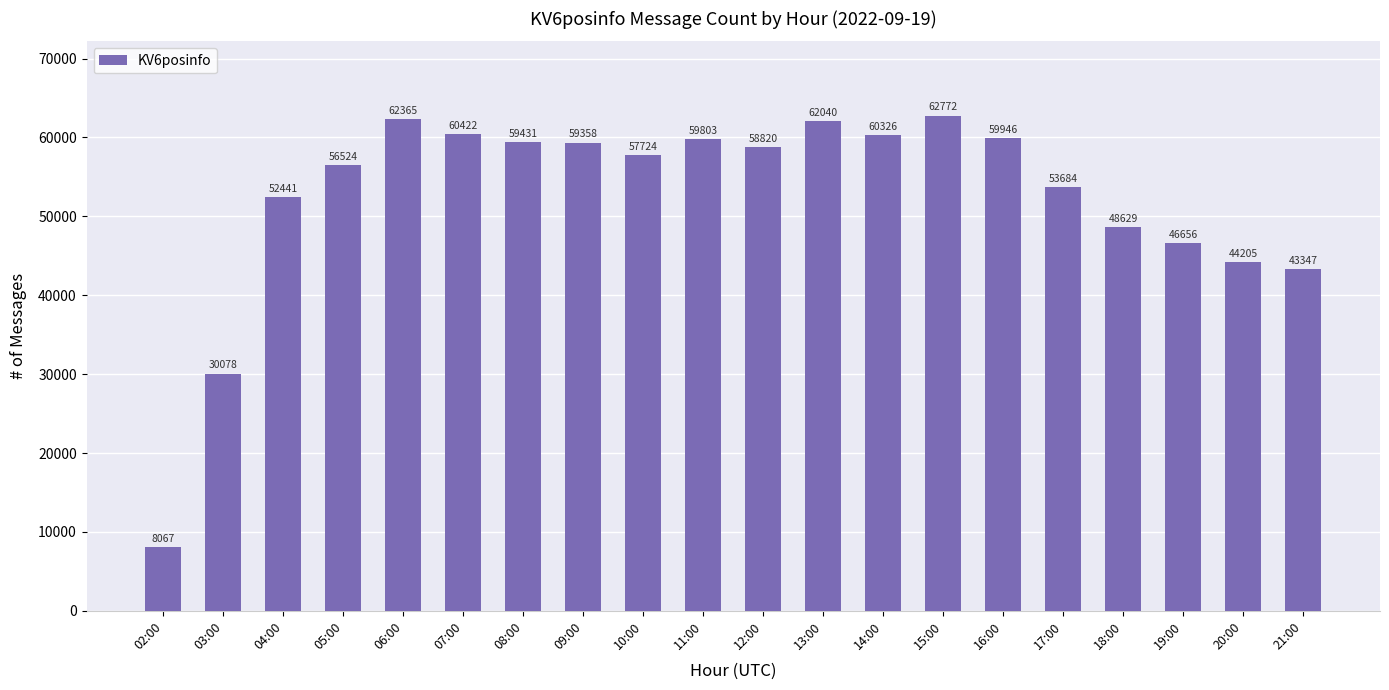

List the labels in order of value, largest first.

15:00, 06:00, 13:00, 07:00, 14:00, 16:00, 11:00, 08:00, 09:00, 12:00, 10:00, 05:00, 17:00, 04:00, 18:00, 19:00, 20:00, 21:00, 03:00, 02:00